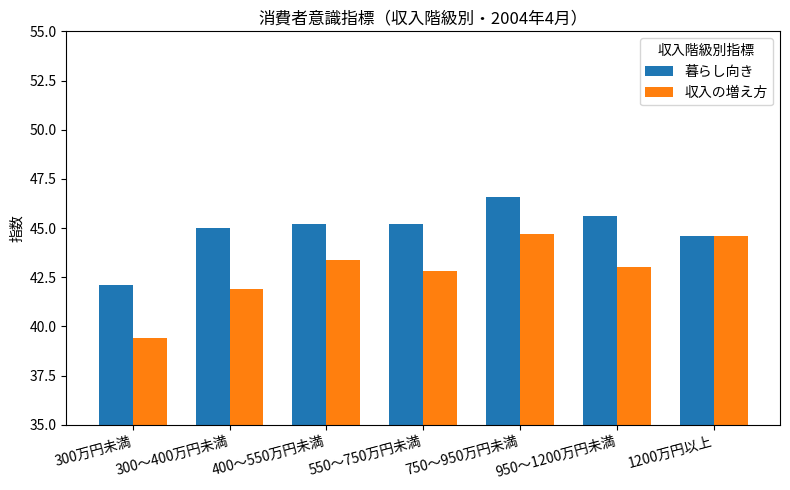

Reading right to left, list all the values displayed in this chart.

暮らし向き: 1200万円以上=44.6	950～1200万円未満=45.6	750～950万円未満=46.6	550～750万円未満=45.2	400～550万円未満=45.2	300～400万円未満=45.0	300万円未満=42.1
収入の増え方: 1200万円以上=44.6	950～1200万円未満=43.0	750～950万円未満=44.7	550～750万円未満=42.8	400～550万円未満=43.4	300～400万円未満=41.9	300万円未満=39.4